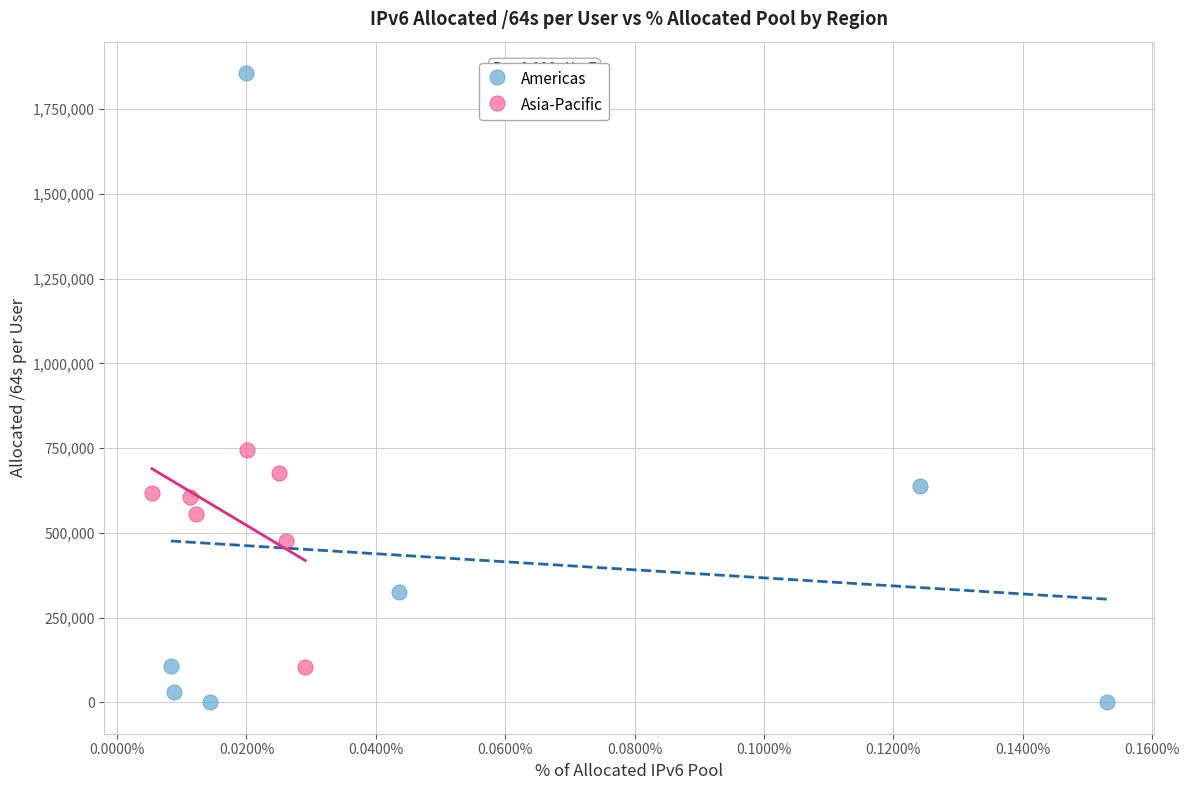

Which series has the widest spread of Y values?

Americas